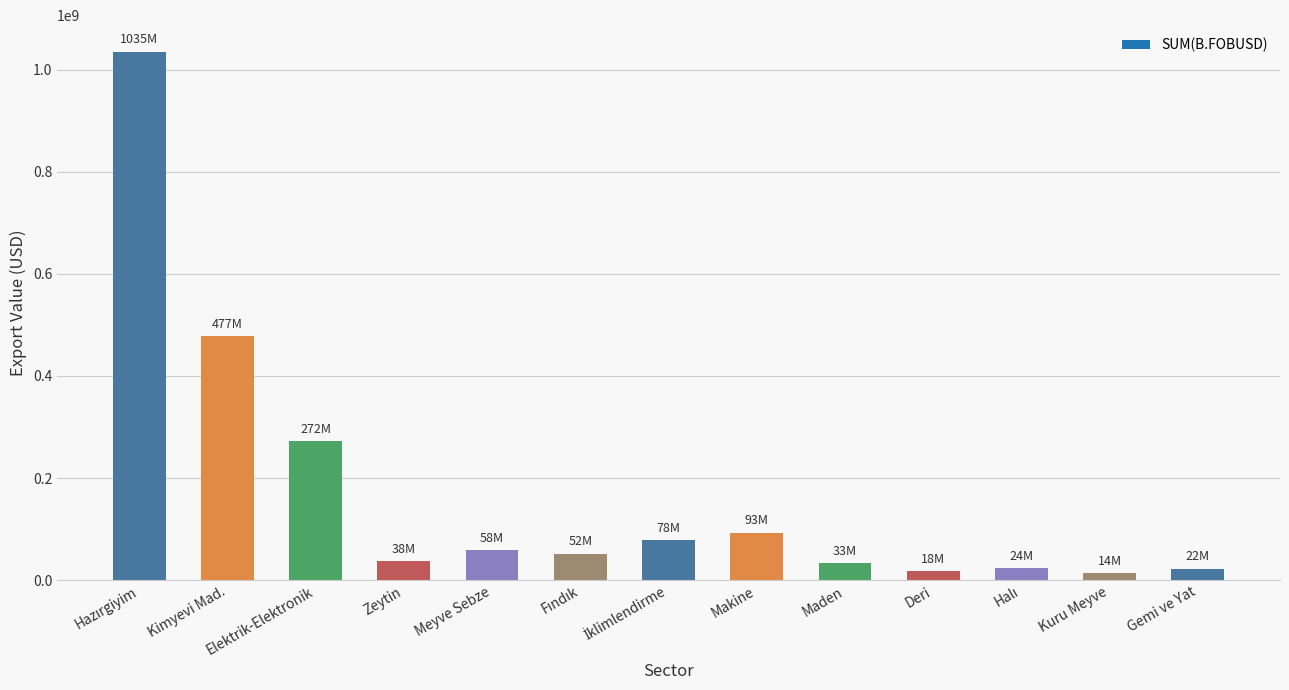

Which has a higher value, Maden or Makine?

Makine